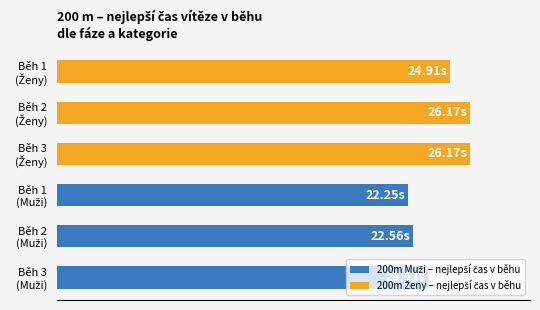

The value of 200m Ženy – nejlepší čas v běhu at Běh 3 (Ženy) is 6.1. True or false?

False